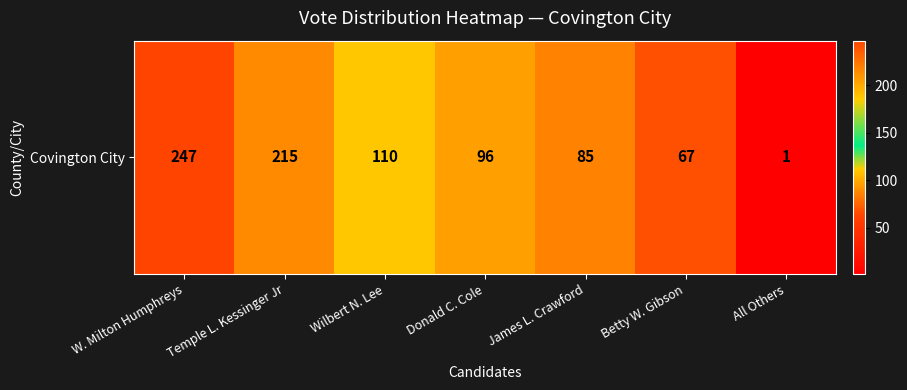

How many values are below 96?

3